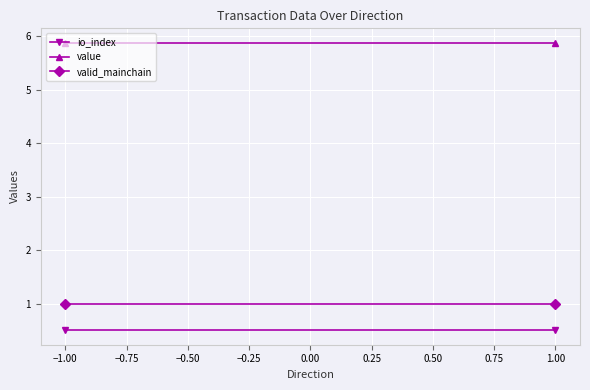

What is the maximum value shown in the chart?

5.9